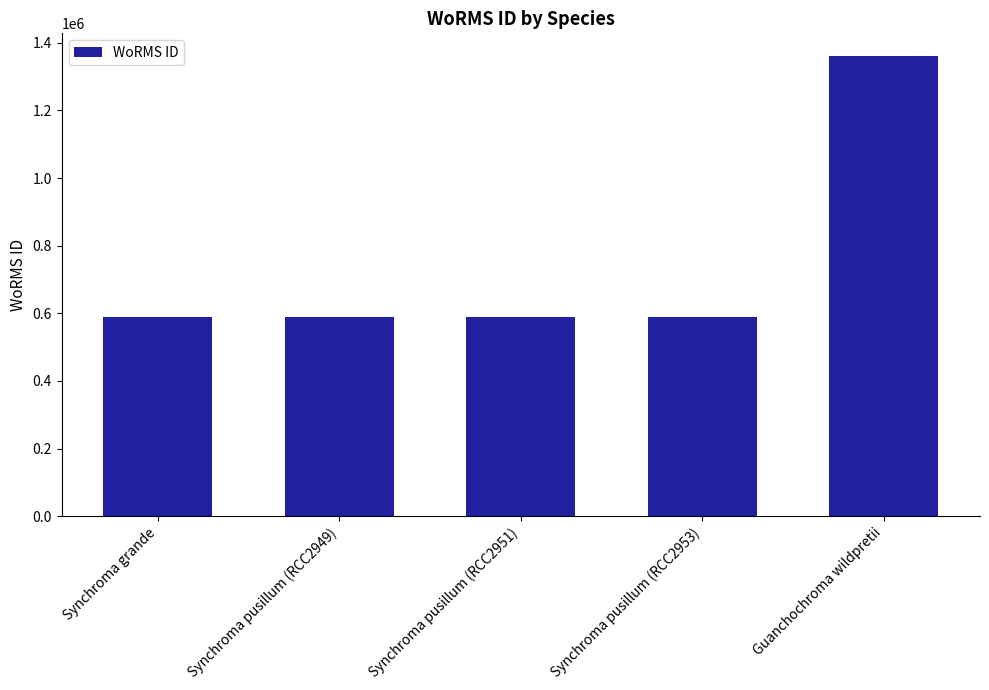

Which has a higher value, Synchroma pusillum (RCC2951) or Guanchochroma wildpretii?

Guanchochroma wildpretii